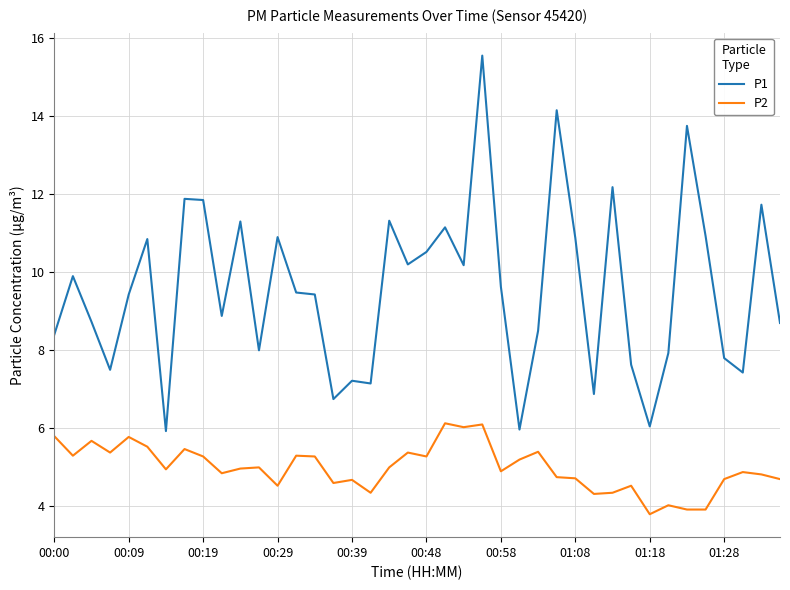

What is the greatest value displayed?

15.6